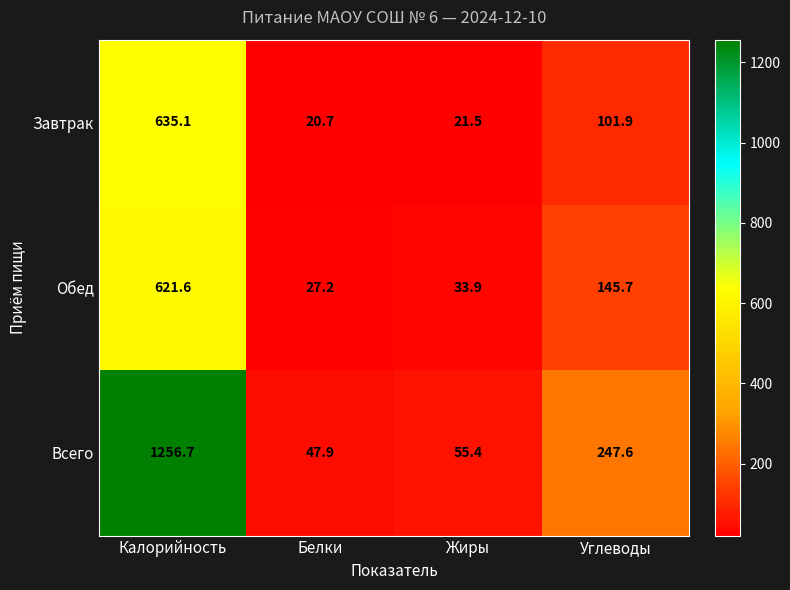

List the series in order of their peak value, lowest first.

Обед, Завтрак, Всего